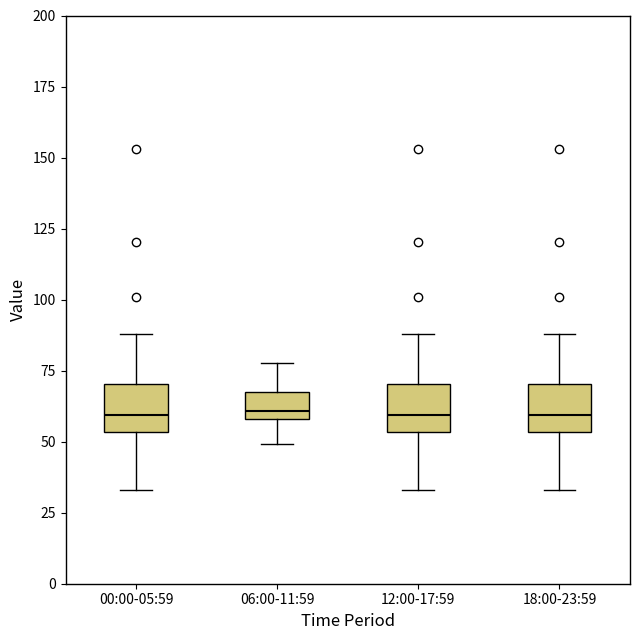

Where does the upper whisker of the box for 12:00-17:59 end on the y-axis? The values are not printed on the chart, so give them approximately, as read against the axis.

90